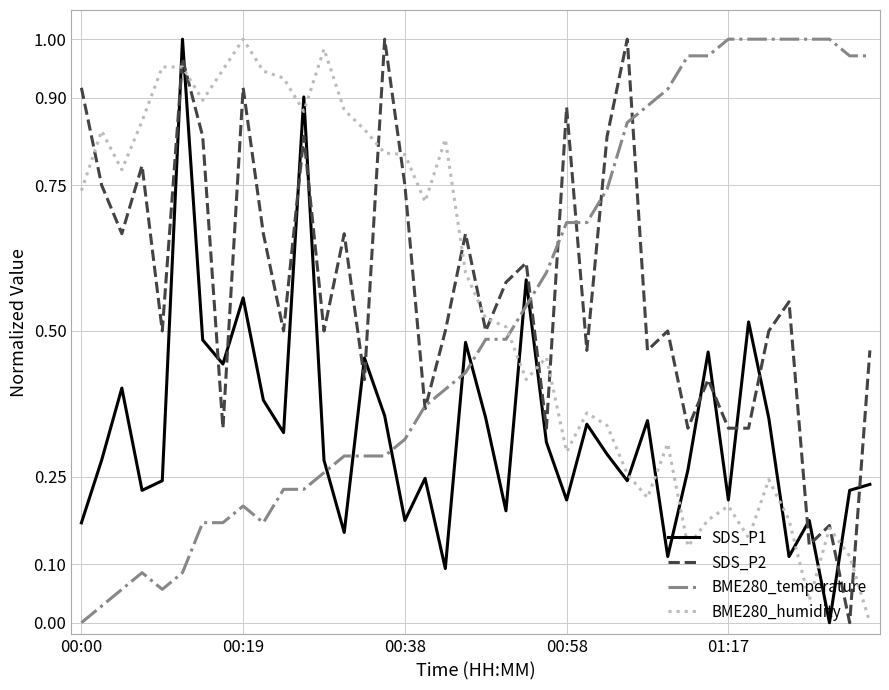

True or false: BME280_humidity and BME280_temperature cross at least once.

True